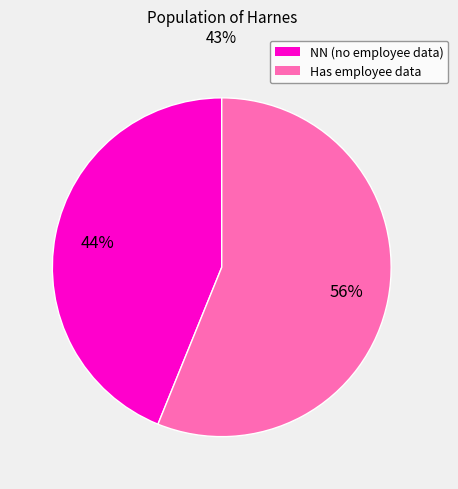

To the nearest percent, what is the average slice percentage?

50%